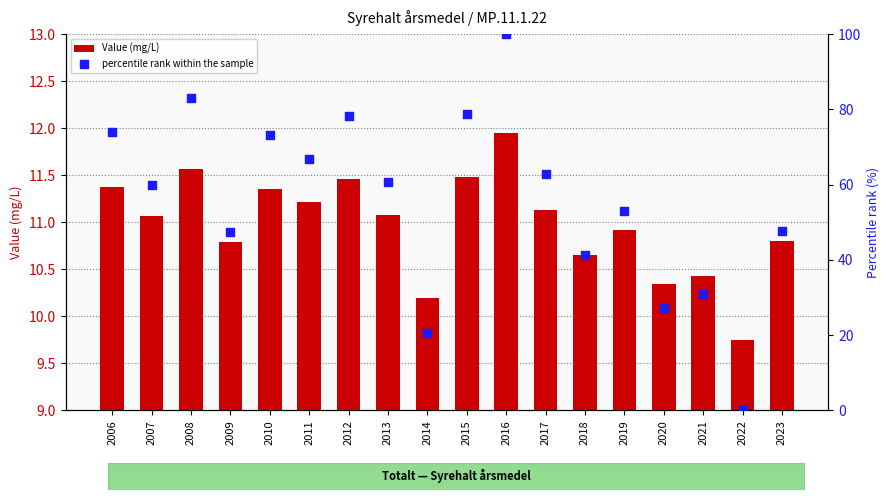

Which series contains the highest Y value?

percentile rank within the sample